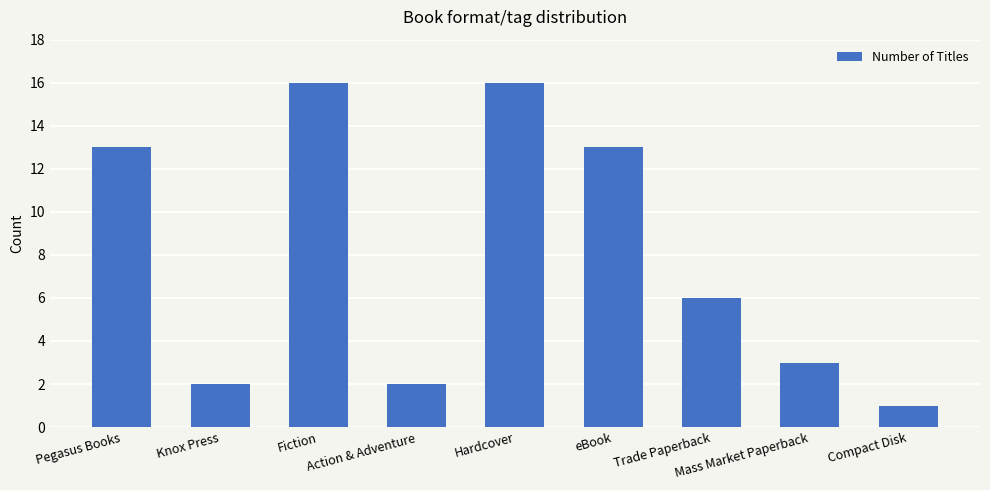

What is the maximum value shown in the chart?

16